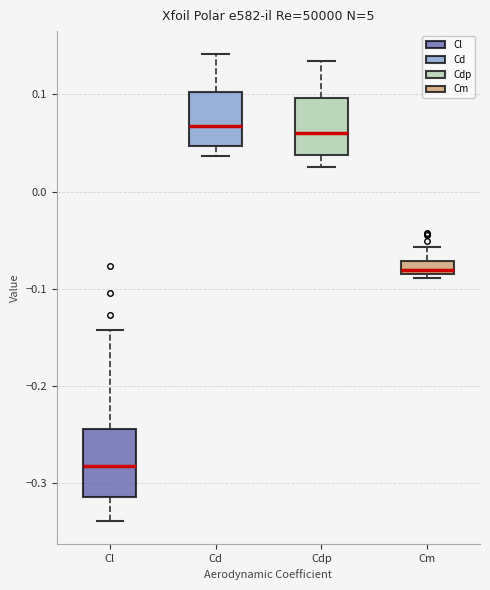

Which box is the tallest, from its lower edge to its upper edge?

Cl